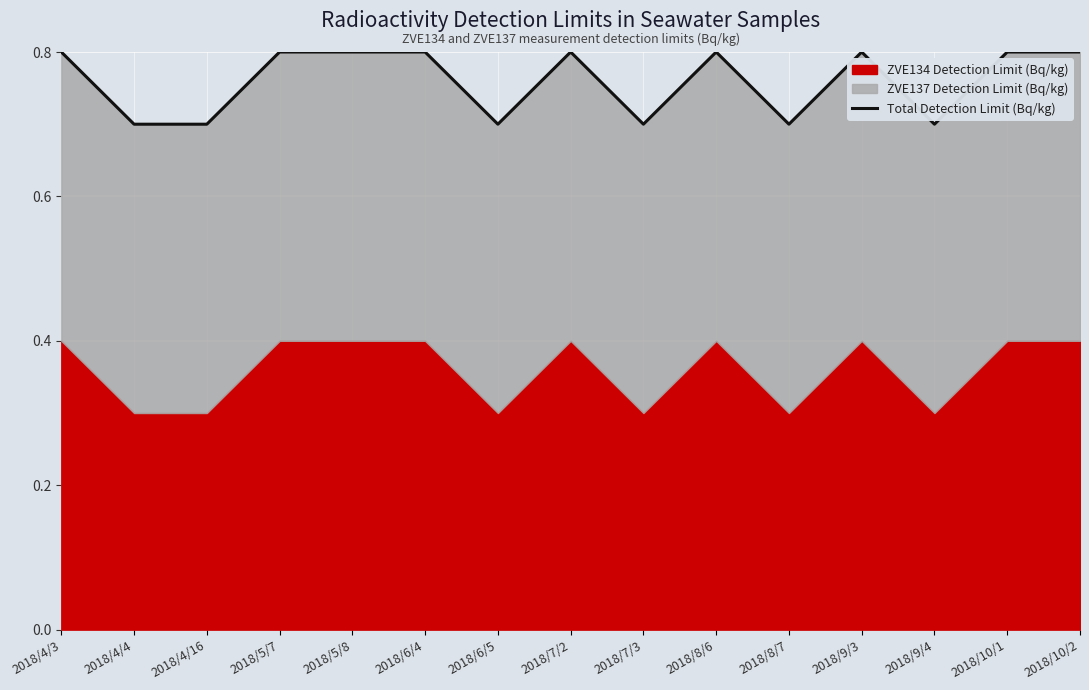

What is the smallest value displayed?

0.7